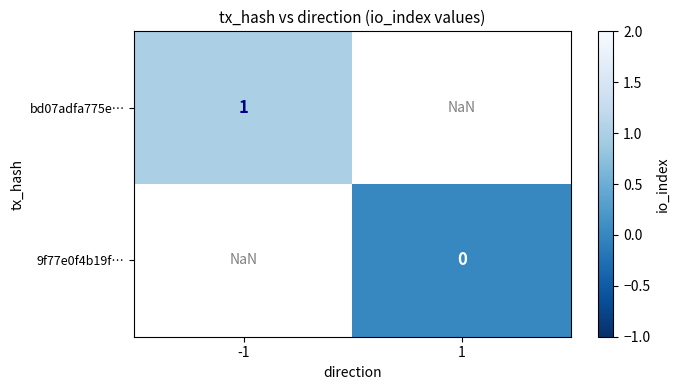

True or false: bd07adfa775e… has a value of 1.0 at -1.

True